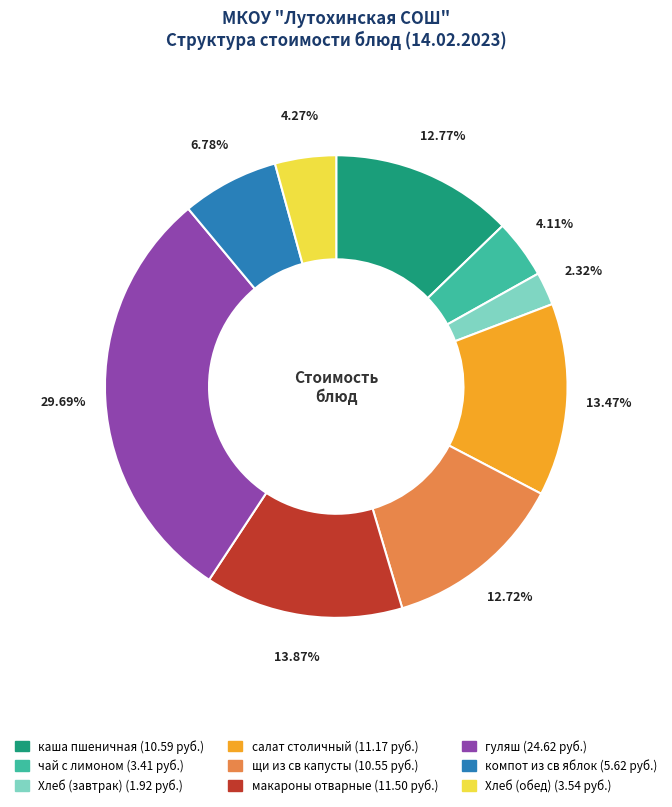

What percentage is the компот из св яблок slice, to the nearest percent?

7%